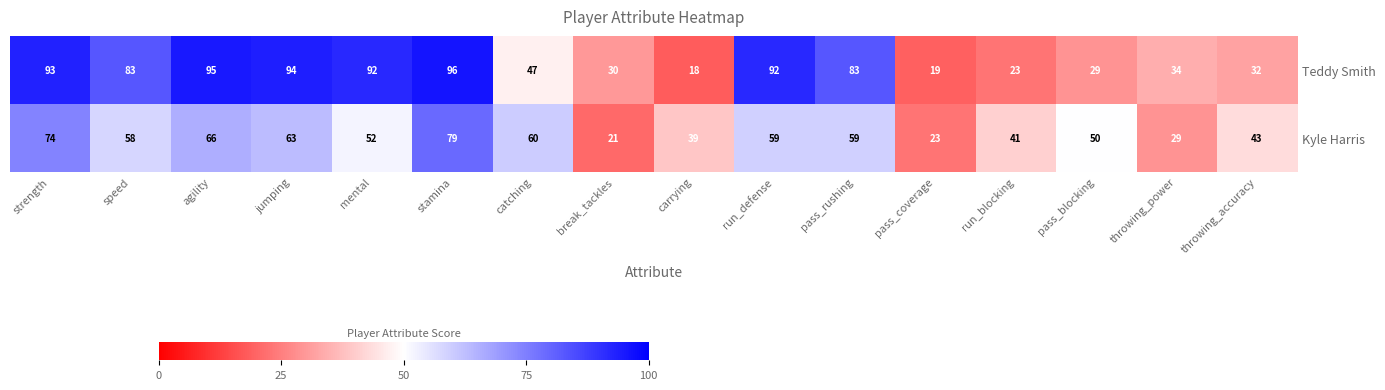

What is the total value across all series at throwing_power?

63